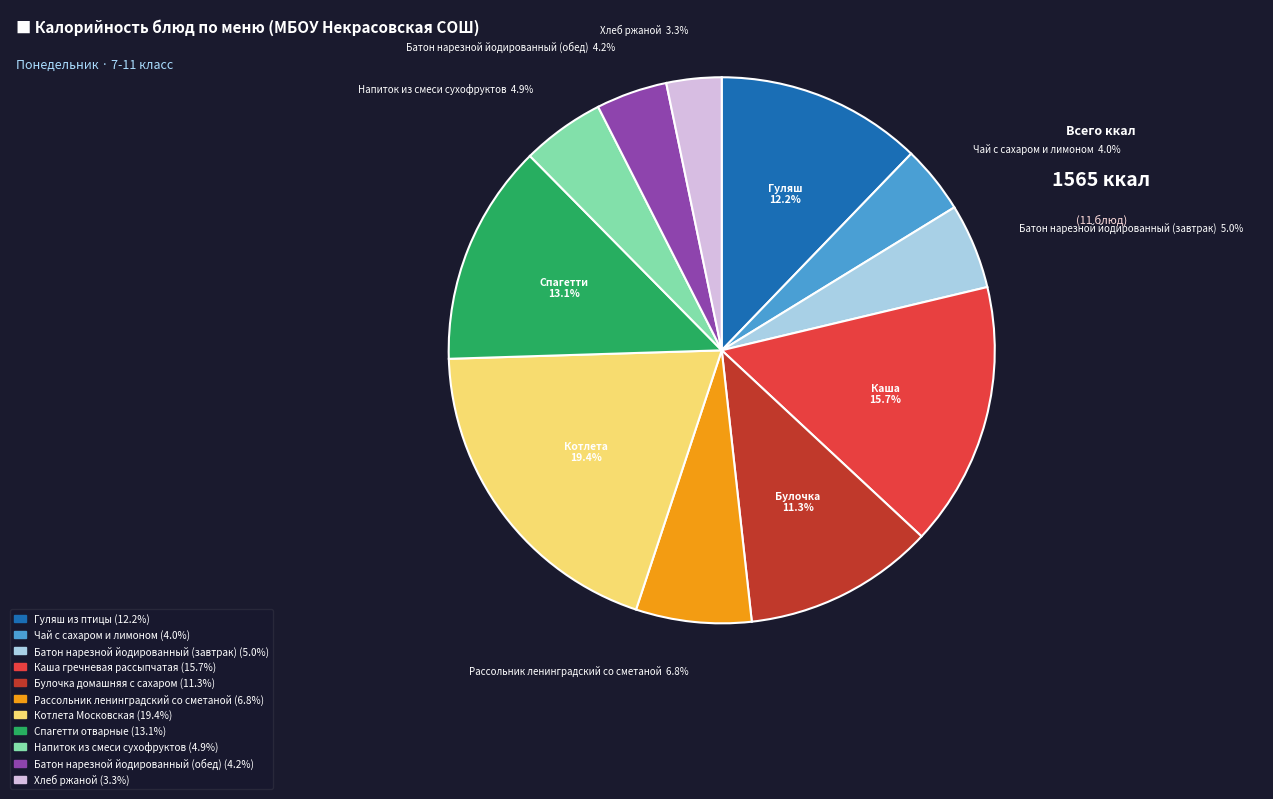

Combined, what portion of the pie is Котлета Московская and Спагетти отварные?

32.5%